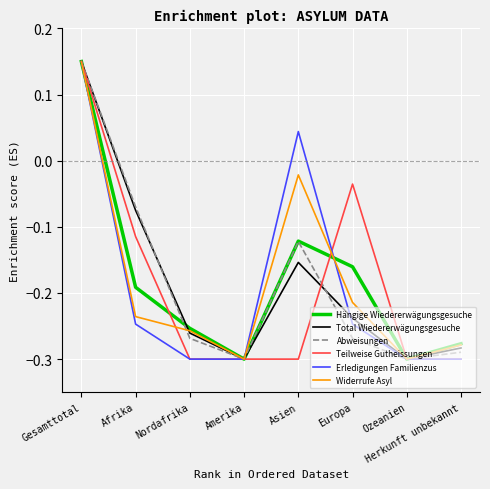

At which label is Erledigungen Familienzus closest to 0?

Asien